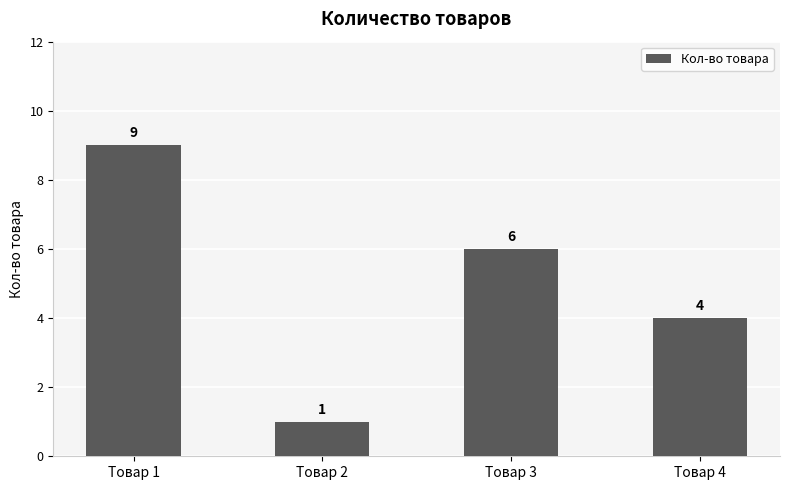

Reading left to right, transcribe all the data shown in this chart.

9	1	6	4